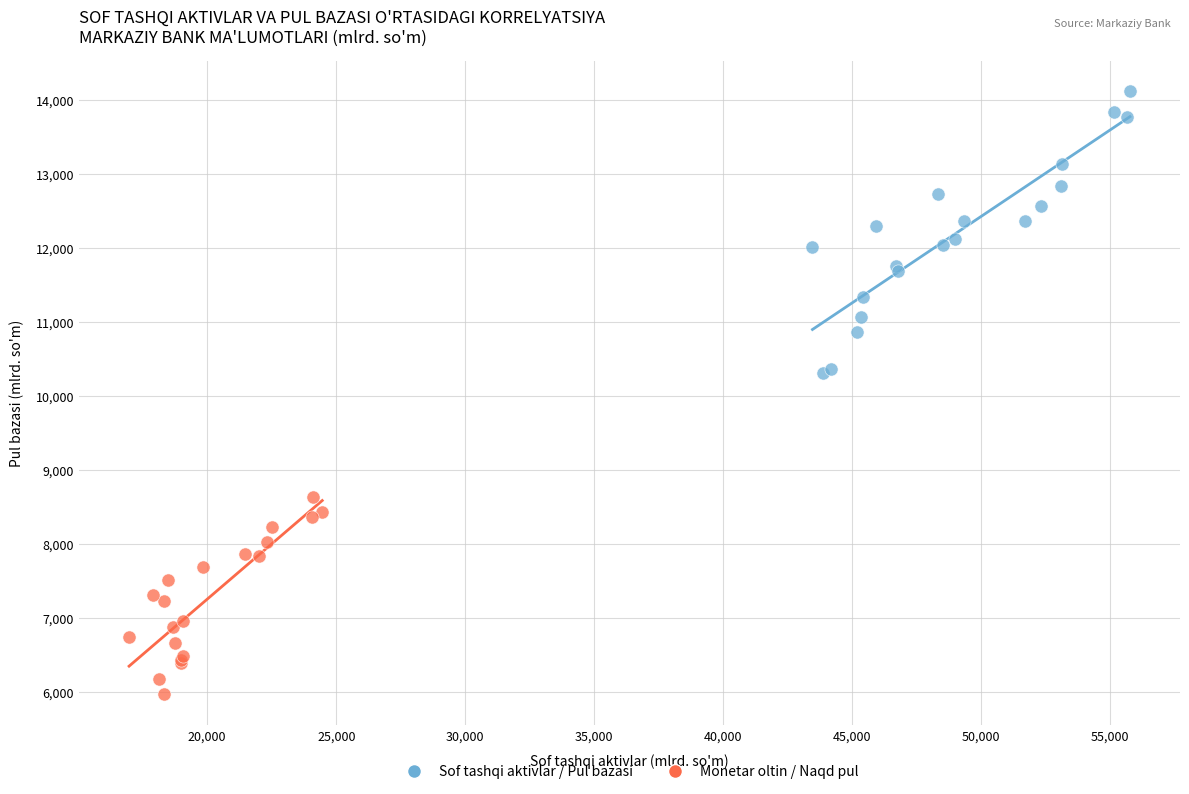

Which series reaches the maximum Y coordinate?

Sof tashqi aktivlar / Pul bazasi